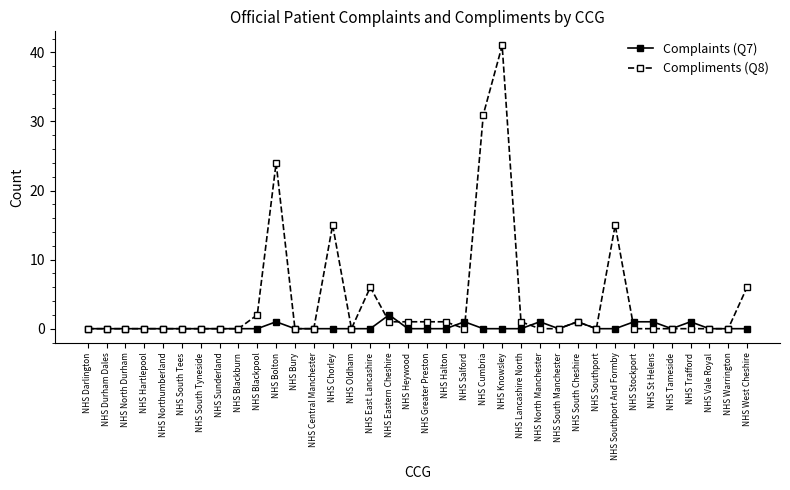

Which series has the largest range (max minus min)?

Compliments (Q8)